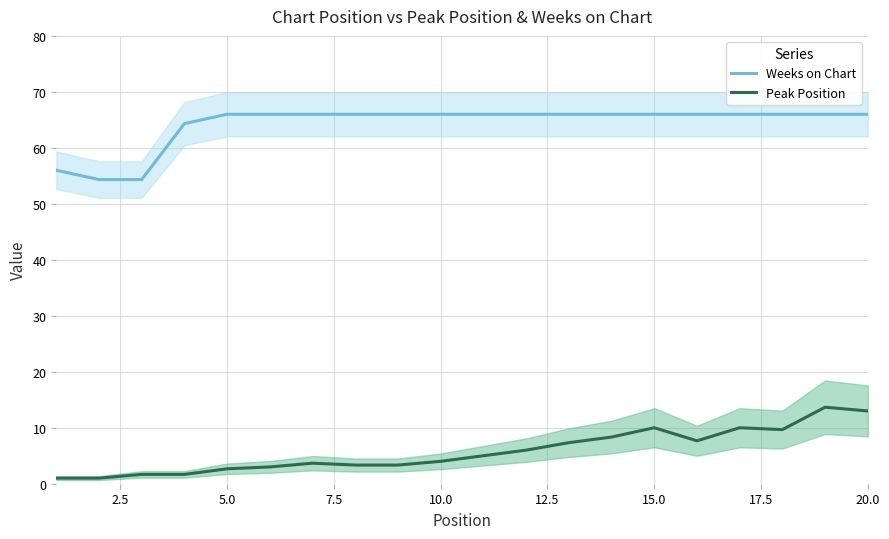

What is the difference between the maximum and second lowest values in the Weeks on Chart series?

11.7